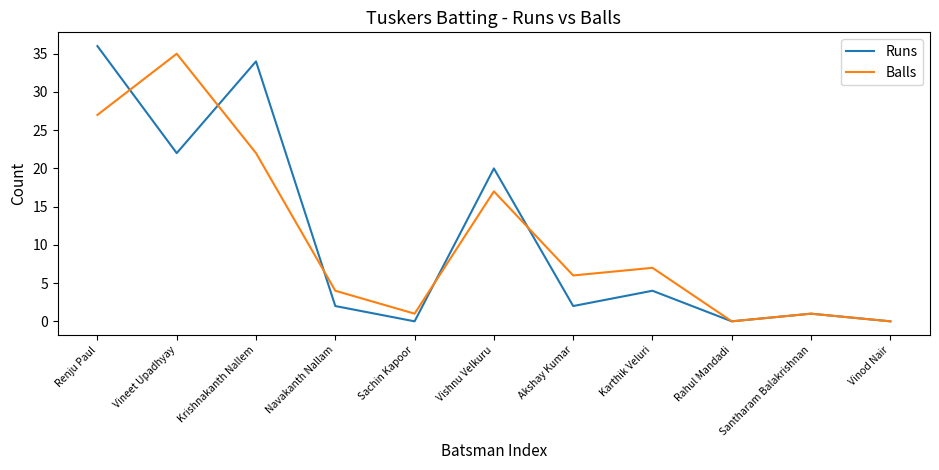

At which category is the sum across all series the highest?

Renju Paul